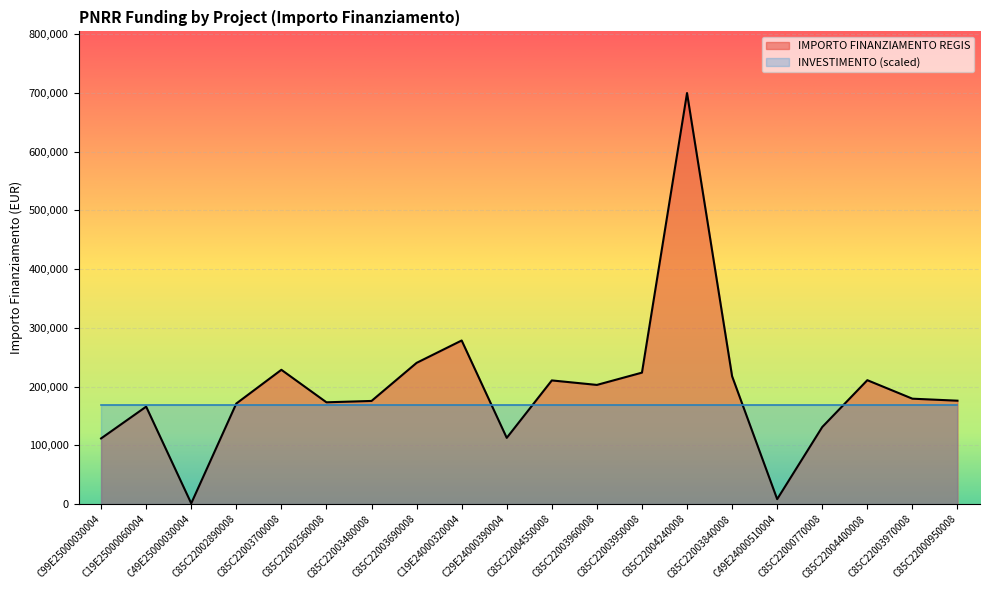

Where is the data nearest to the value 350467?

C19E24000320004